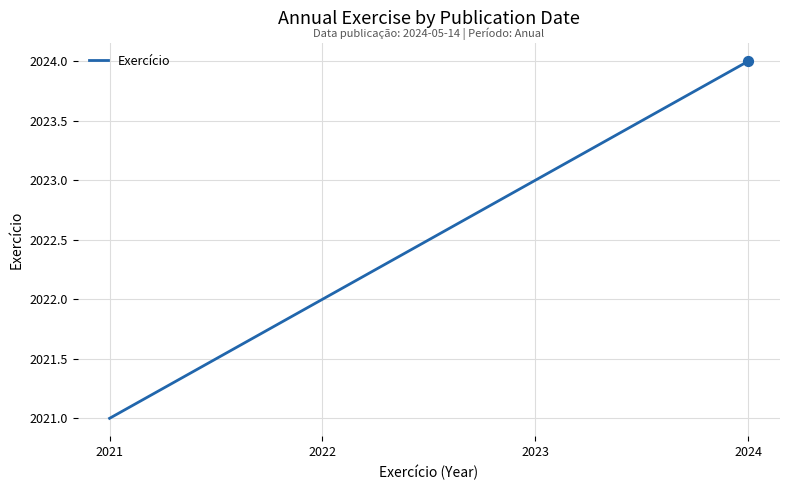

Approximately how many times larger is the value at 2024 compared to 2022?

1.0